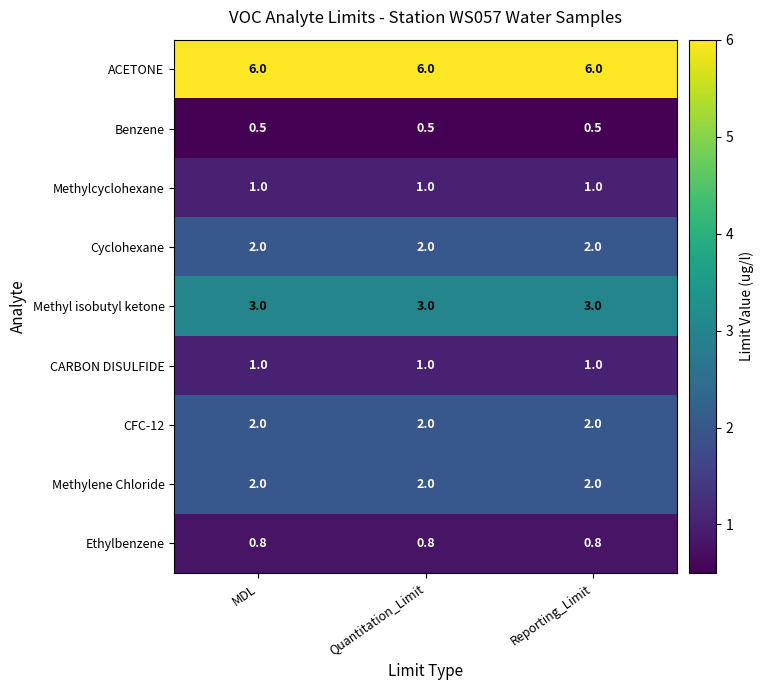

What is the maximum value for CARBON DISULFIDE?

1.0